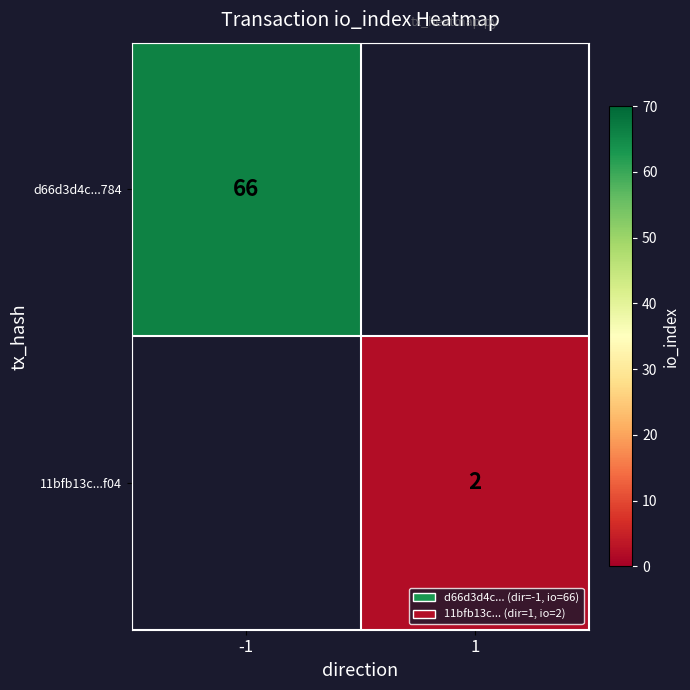

At which category does the chart reach its minimum across all series?

1